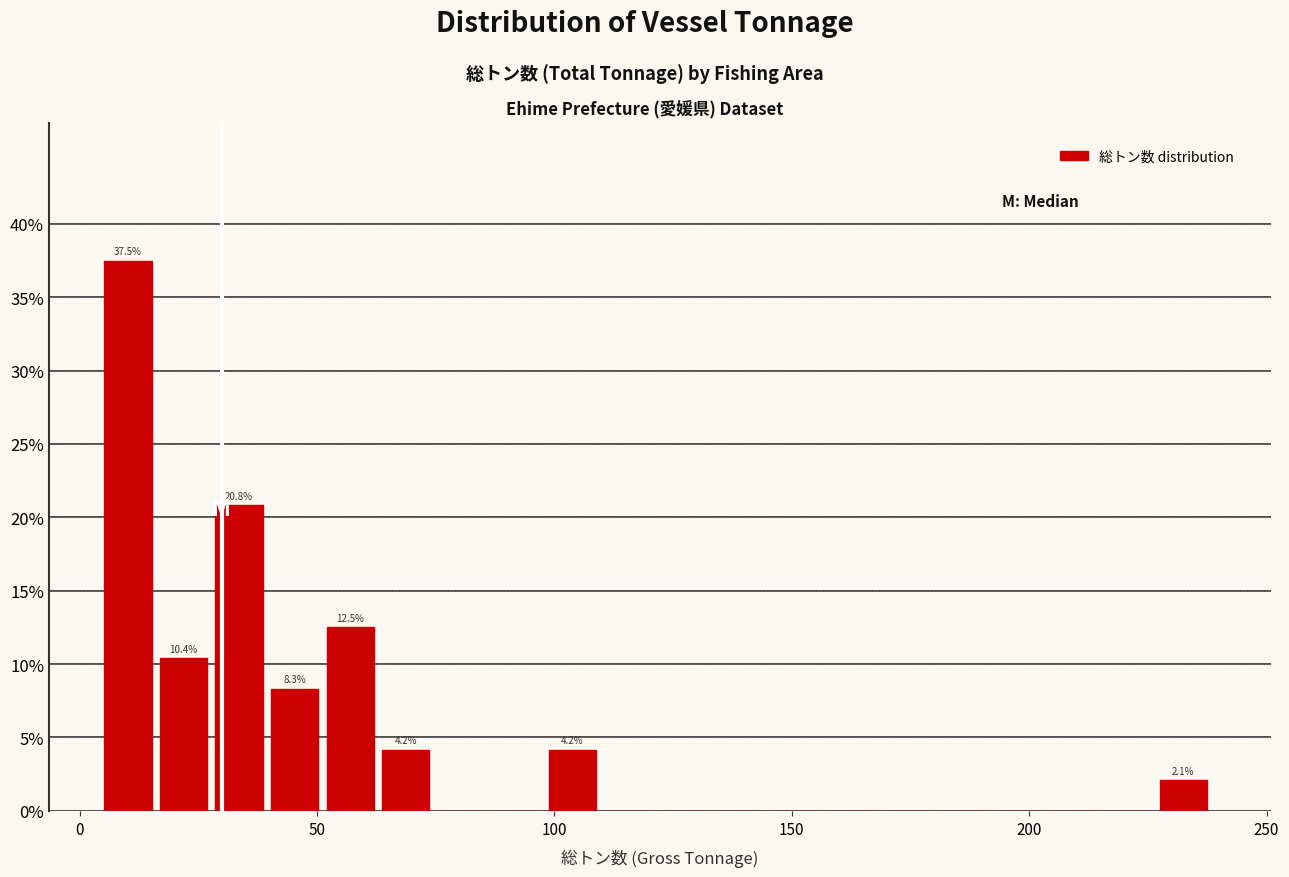

Around what value on the x-axis is the tallest bar? Give the approximate position of its centre, as read against the axis.

10